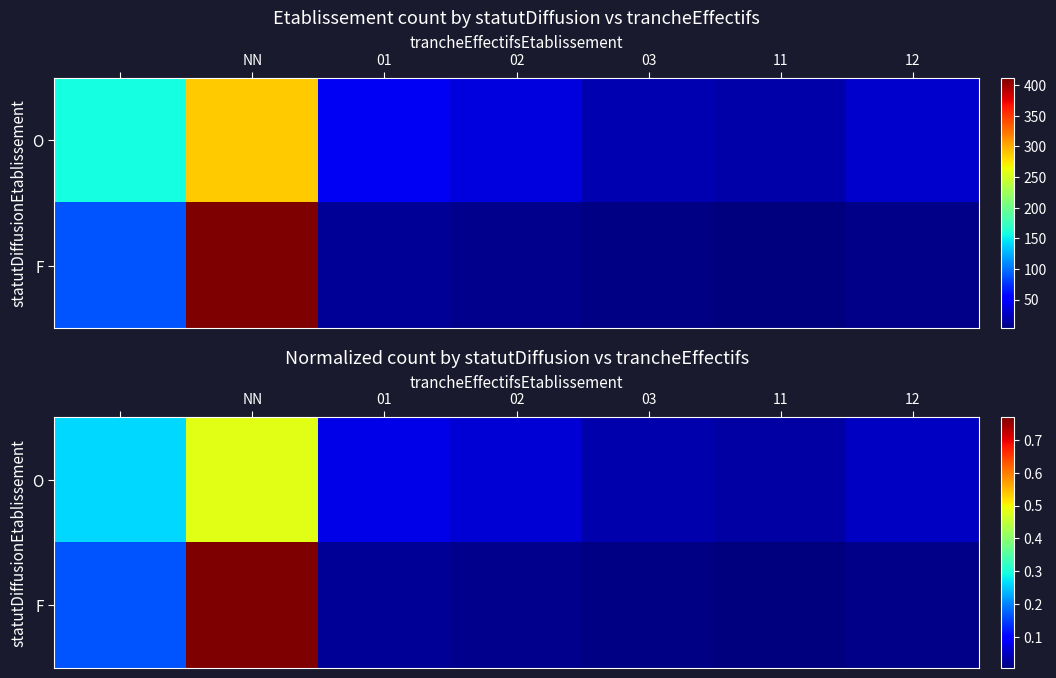

The value of F at 11 is 0.0. True or false?

False